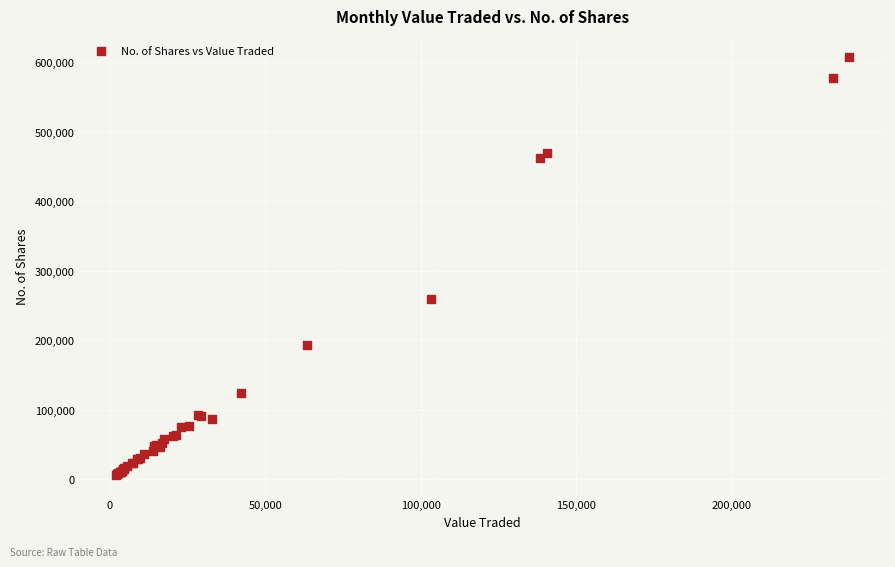

What Y value in the scatter plot is closest to 307129?

259595